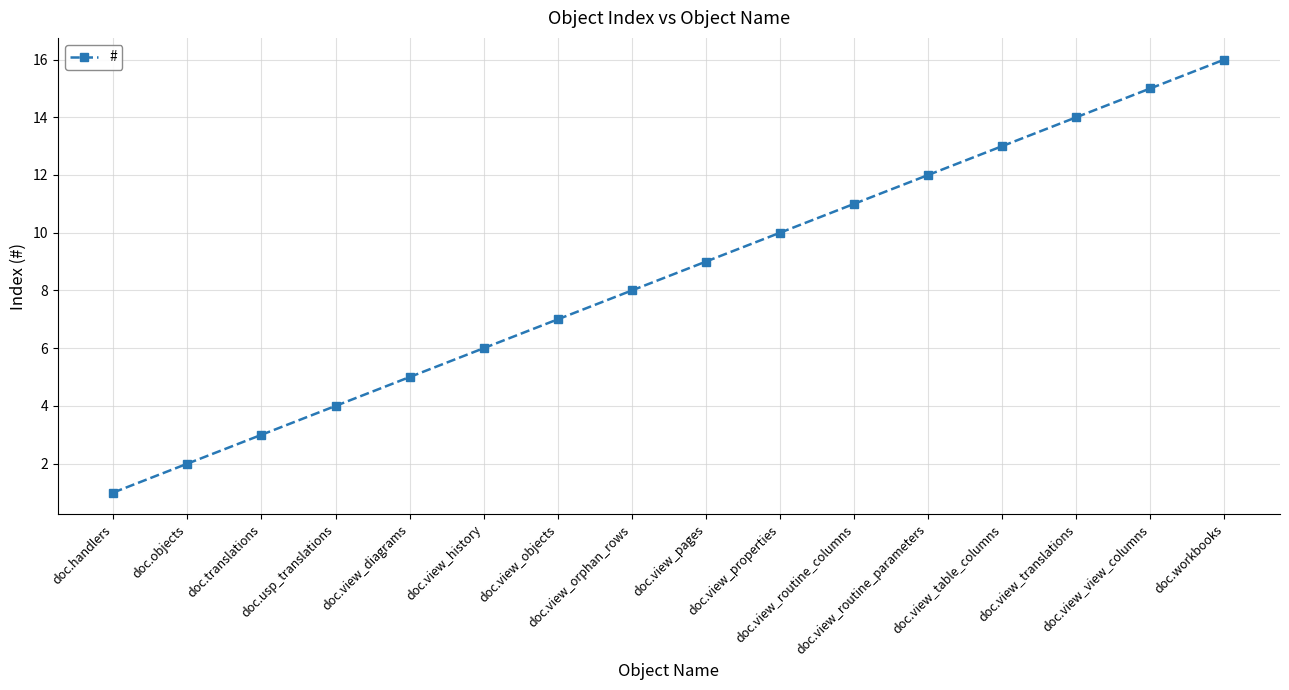

Which has a higher value, doc.workbooks or doc.view_view_columns?

doc.workbooks